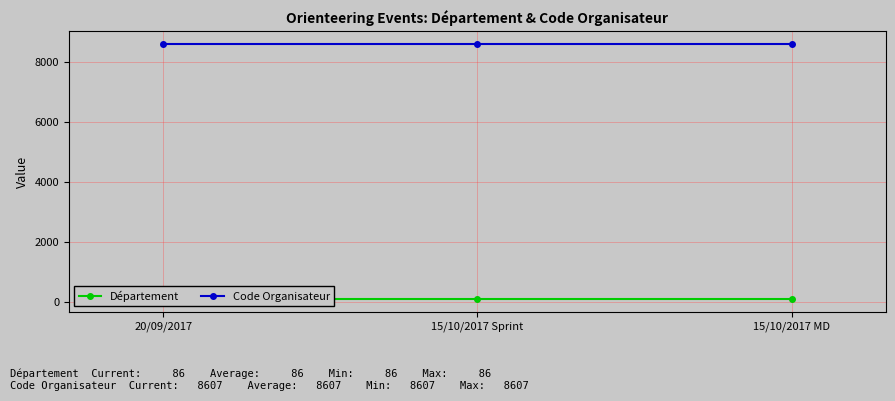

Reading right to left, extract all data points from this chart.

Département: 15/10/2017 MD=86	15/10/2017 Sprint=86	20/09/2017=86
Code Organisateur: 15/10/2017 MD=8607	15/10/2017 Sprint=8607	20/09/2017=8607